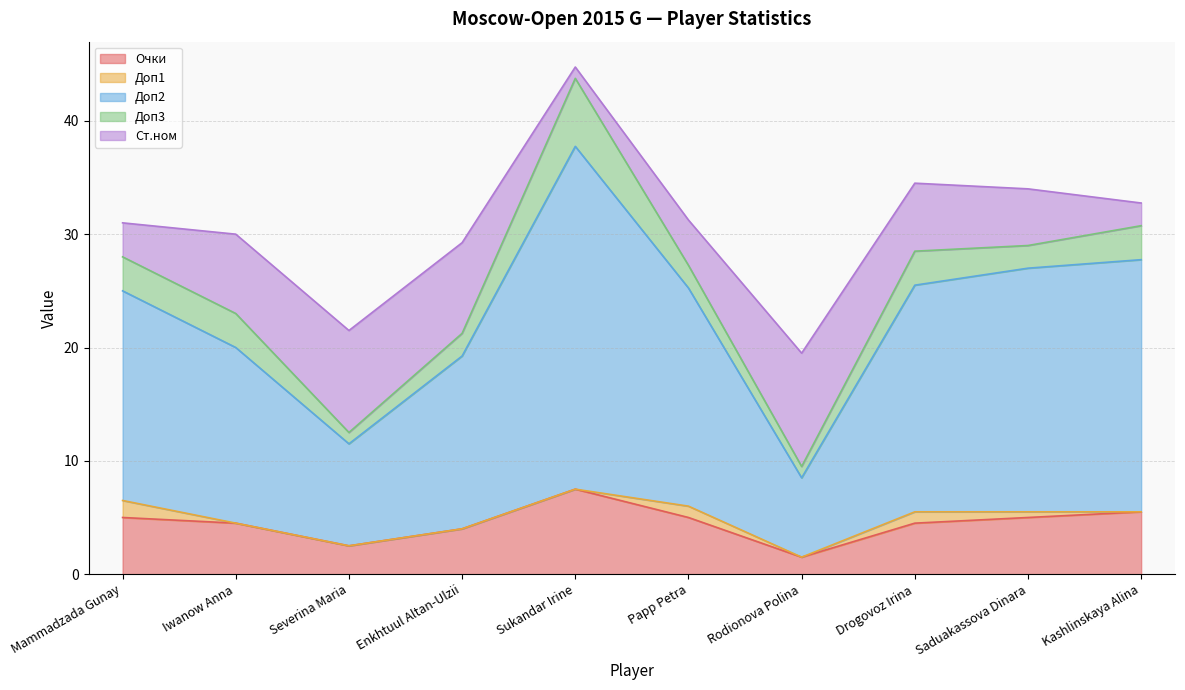

At which category is the sum across all series the highest?

Sukandar Irine